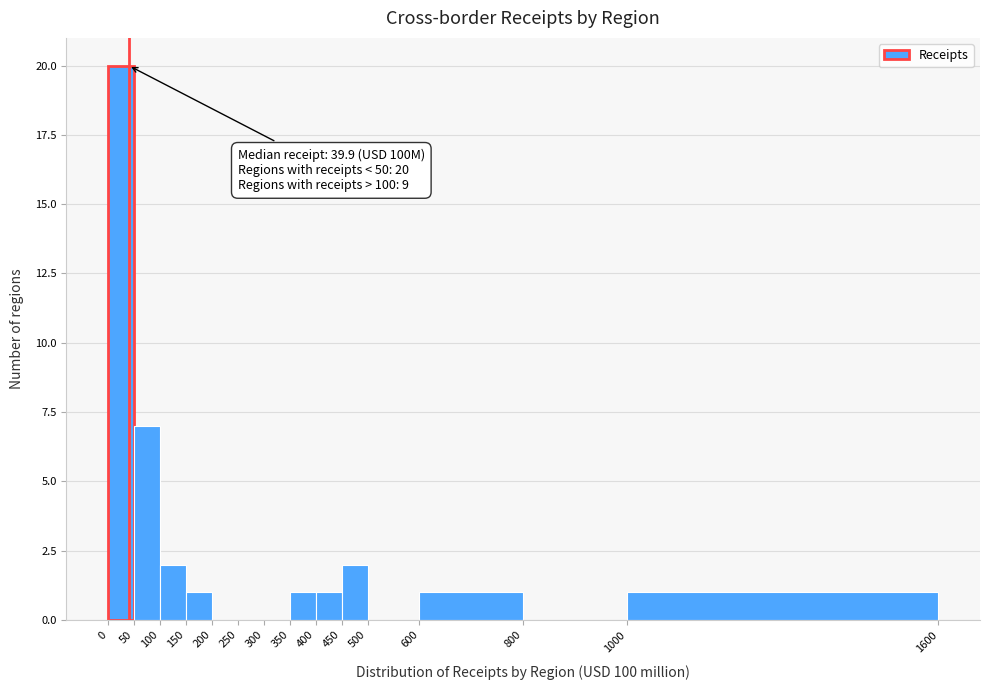

Which range on the x-axis has the tallest bar?

0 to 50